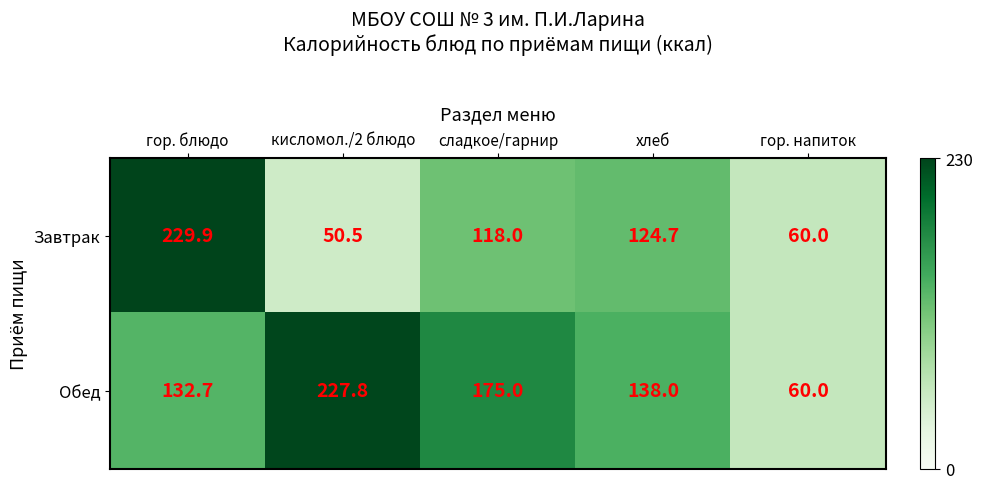

What is the difference between the highest and lowest values at сладкое/гарнир?

57.0